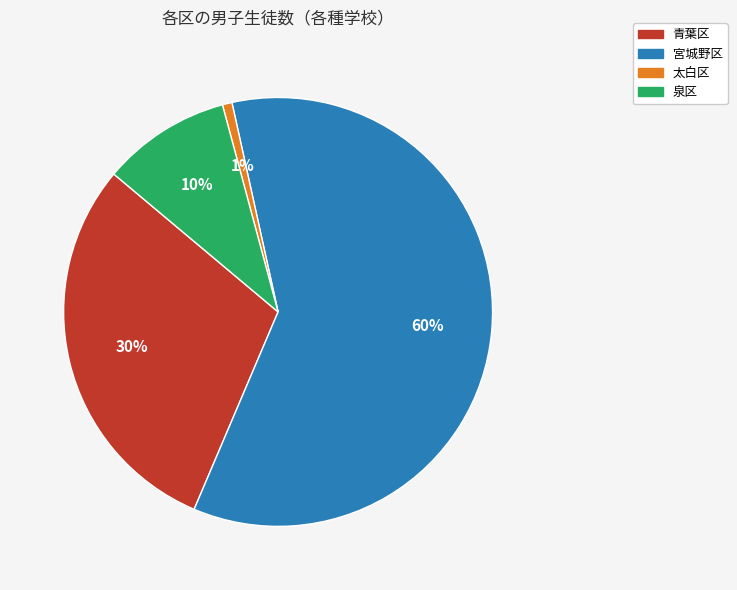

Is there a majority slice in this chart?

Yes